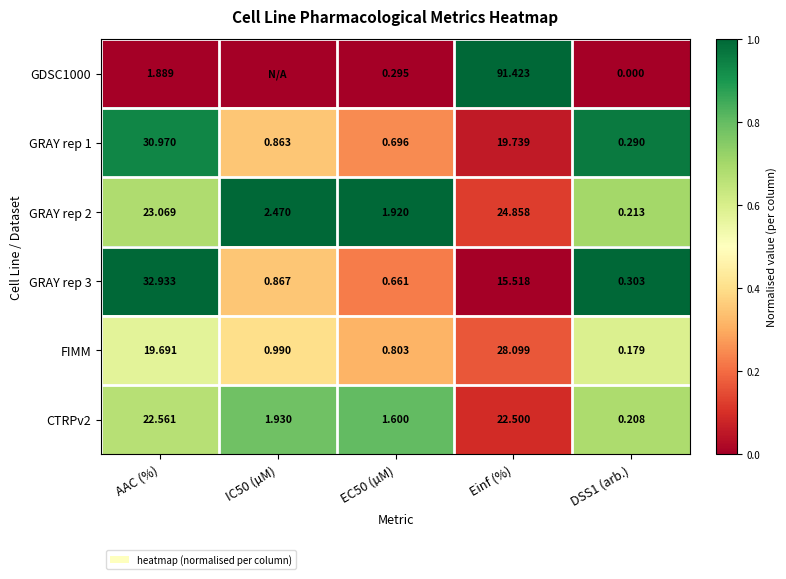

The GRAY rep 1 series shows 1.4 at DSS1 (arb.). True or false?

False